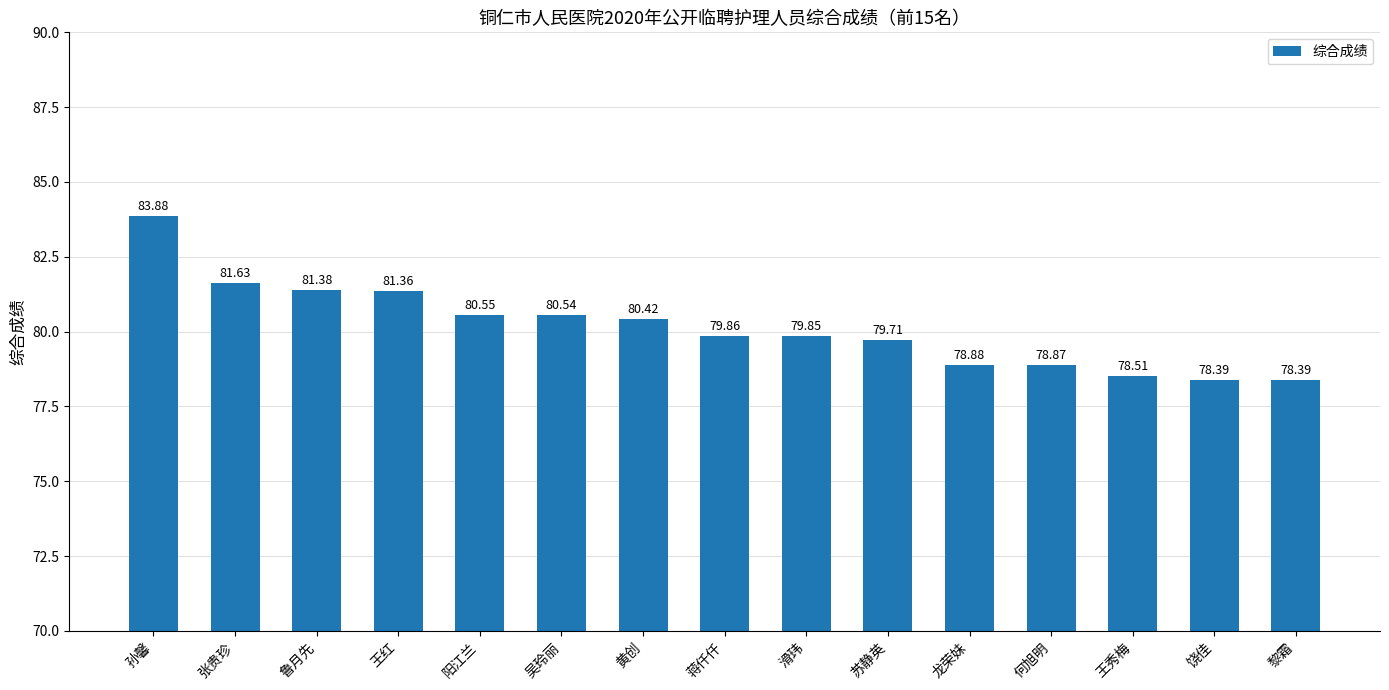

What is the value of the 4th bar from the left?

81.4